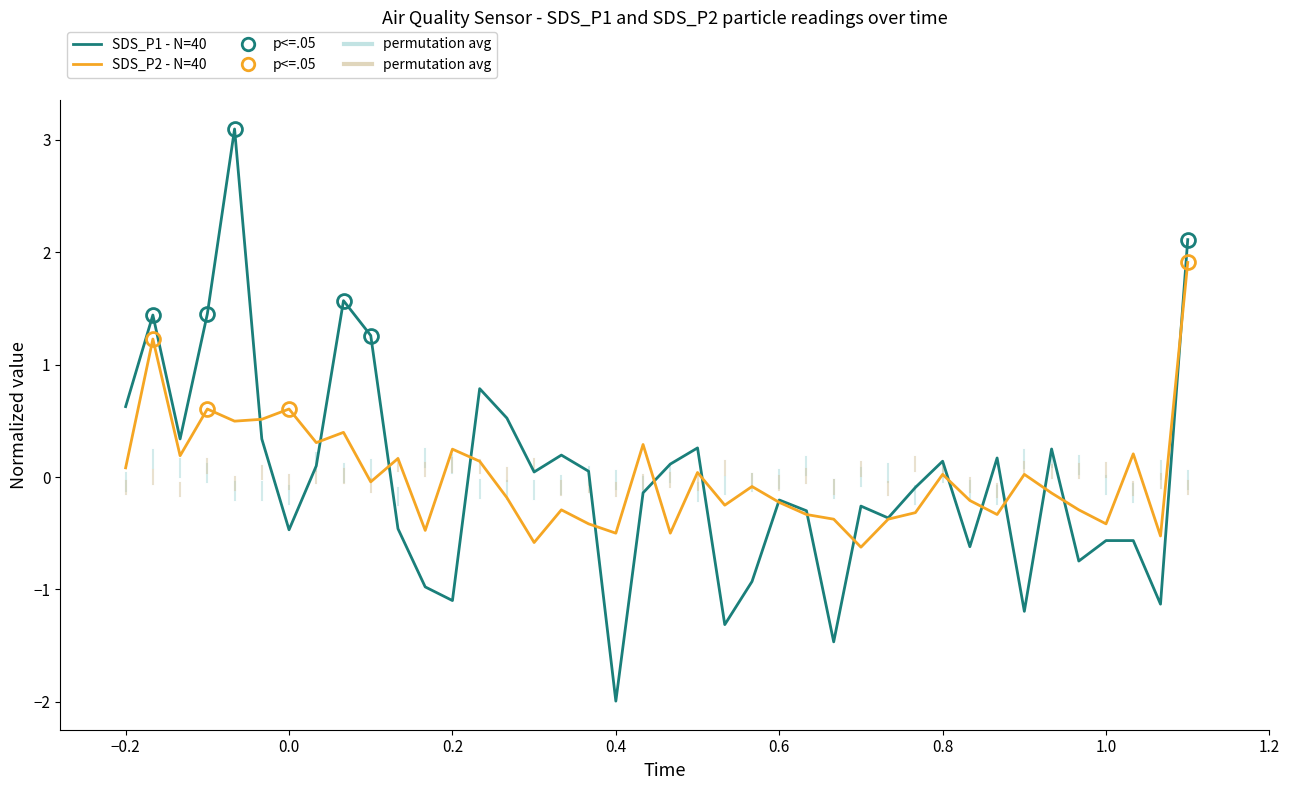

Rank the series by their maximum value, from highest to lowest.

SDS_P1 - N=40, SDS_P2 - N=40